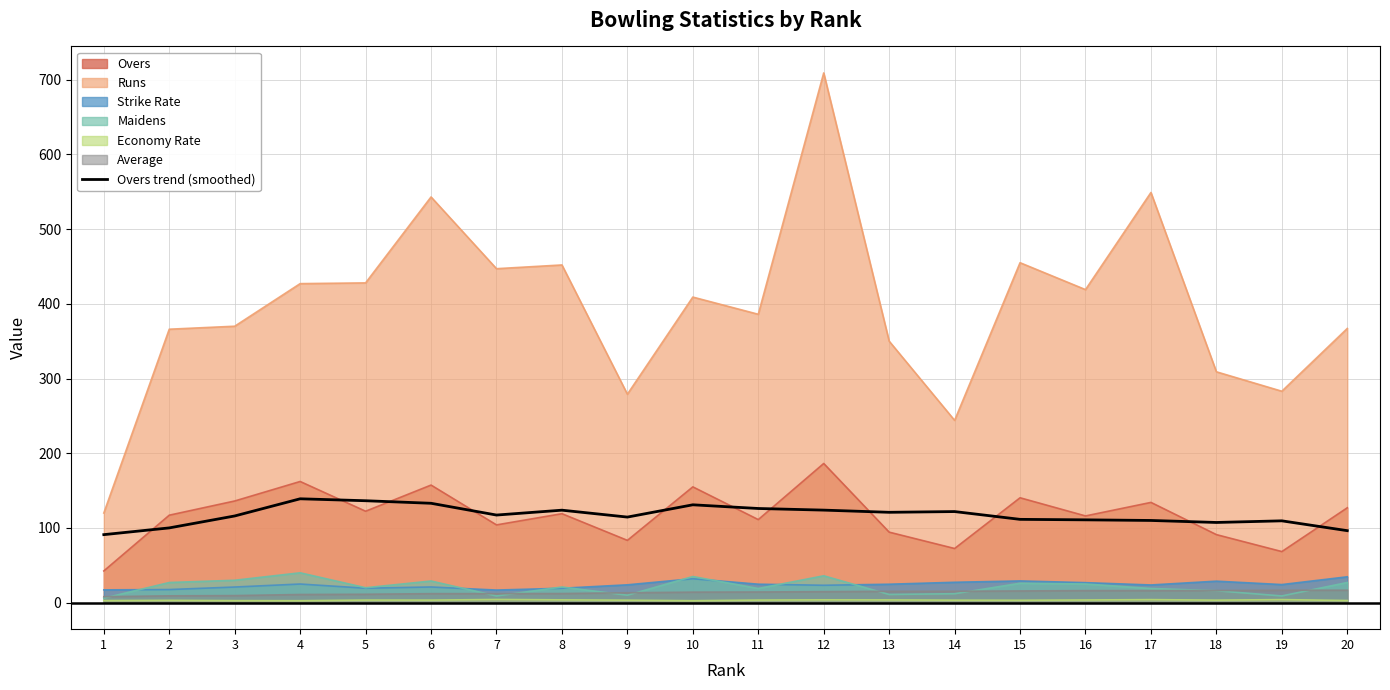

What is the greatest value displayed?

709.0